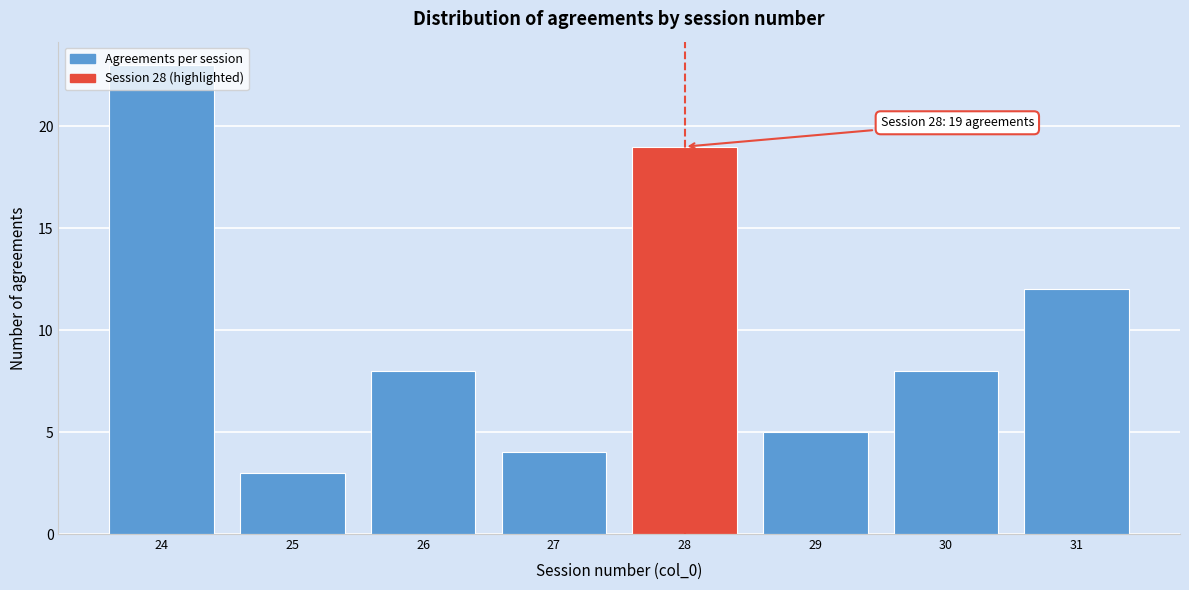

What is the difference between the second highest and minimum values?

16